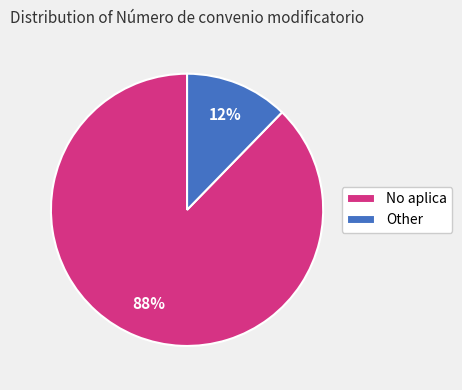

What is the smallest slice in the pie chart?

Other